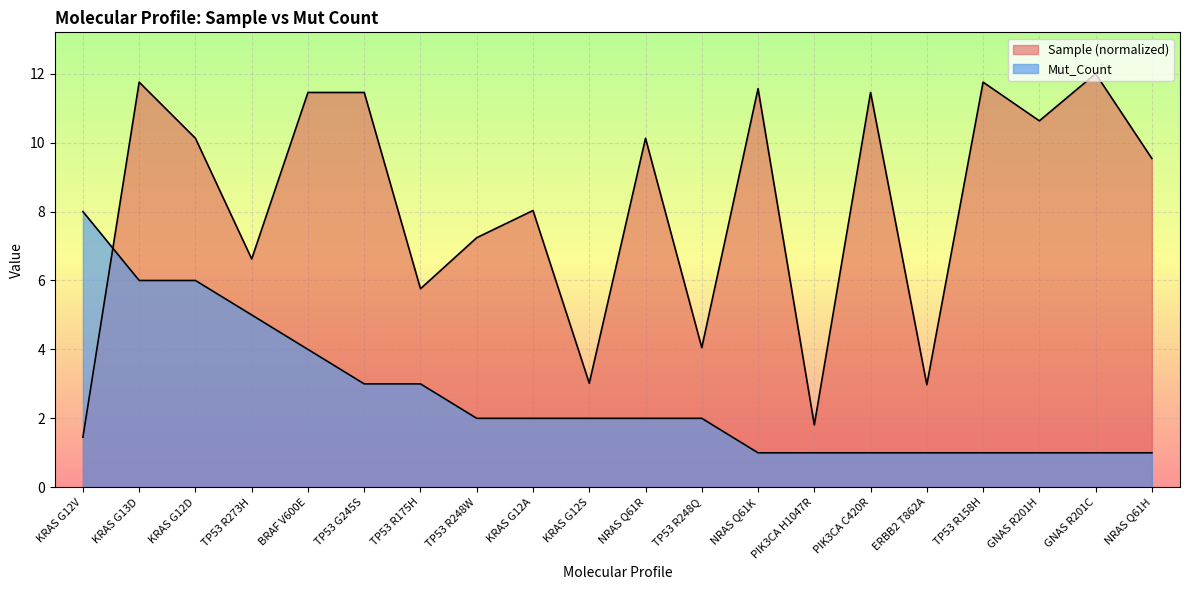

At which category does the chart reach its minimum across all series?

NRAS Q61K